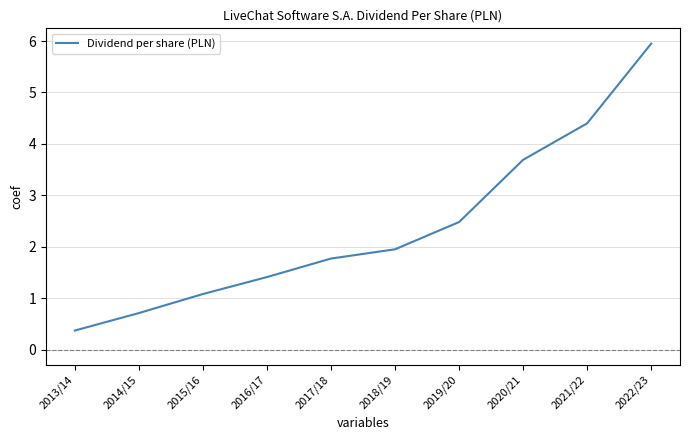

What is the change in value from 2013/14 to 2022/23?

+5.6